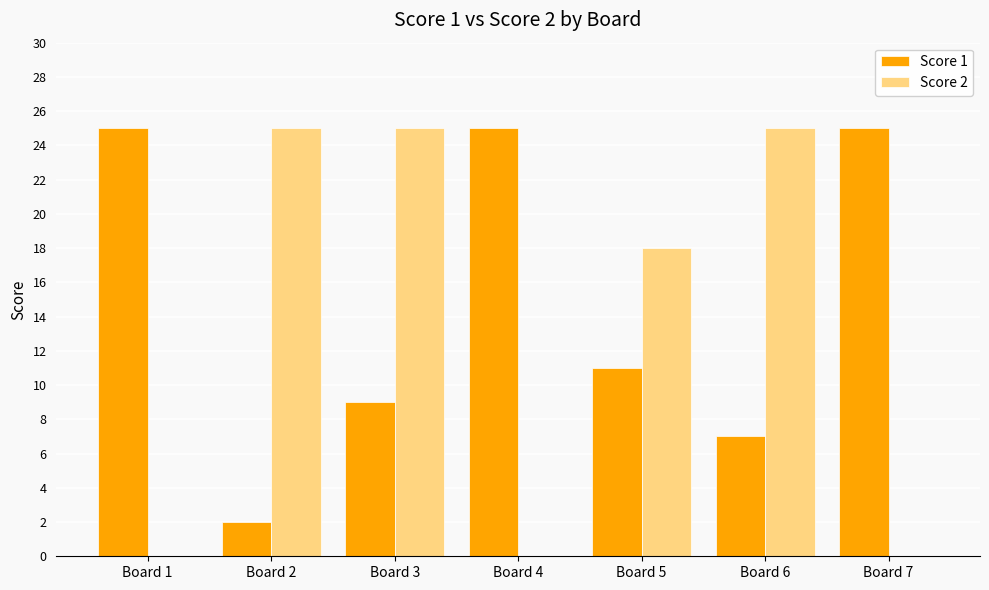

What is the sum of the Score 2 values at Board 7 and Board 5?

18